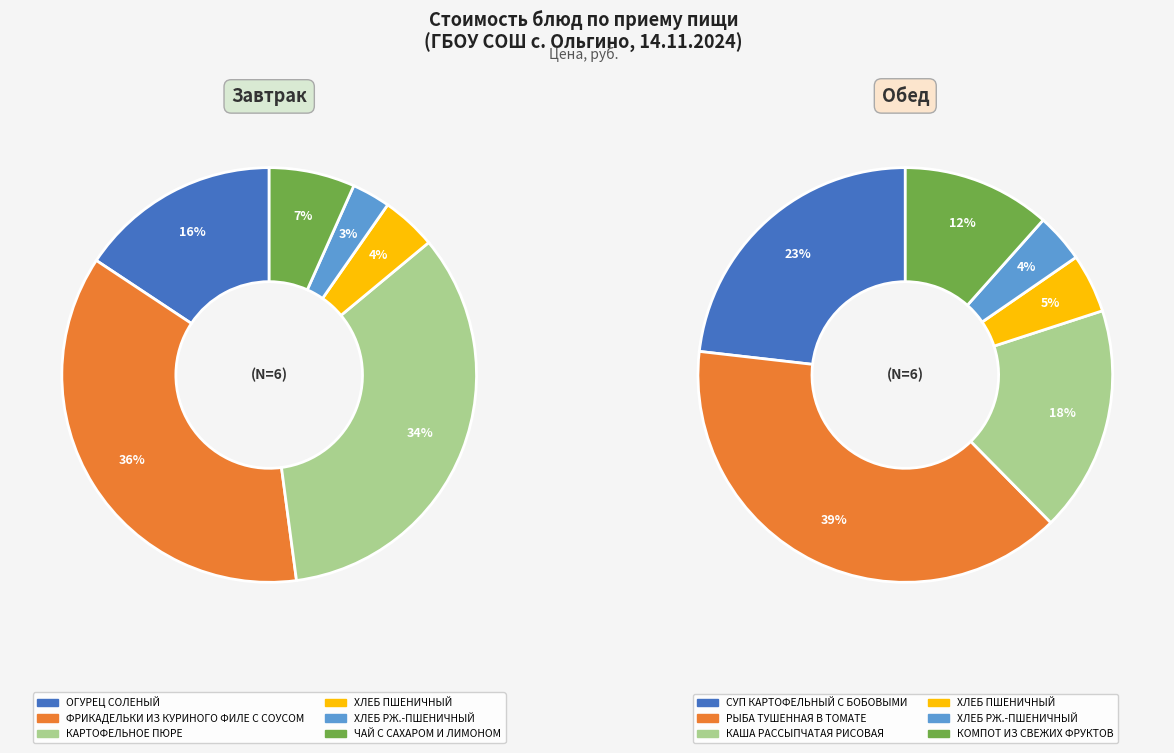

Is it true that ХЛЕБ ПШЕНИЧНЫЙ (обед) is 1% of the pie?

False